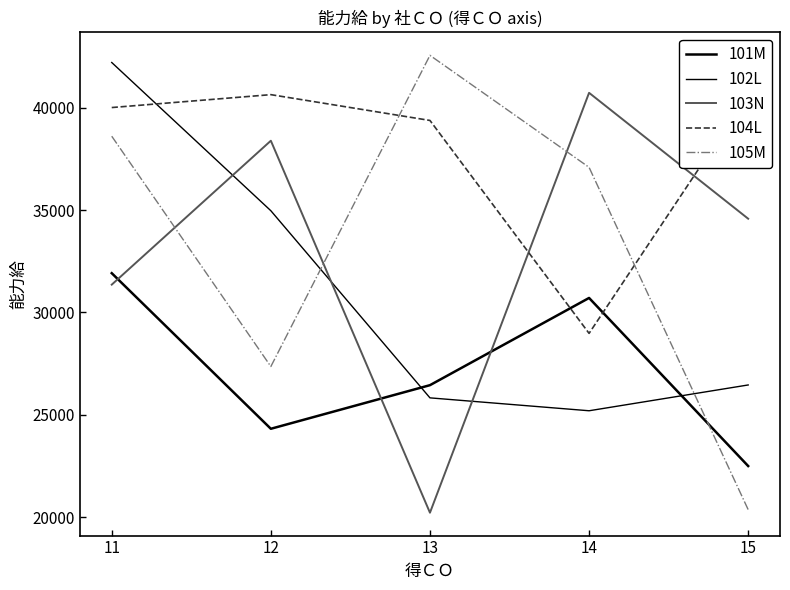

At which category does 101M reach its first local peak?

14